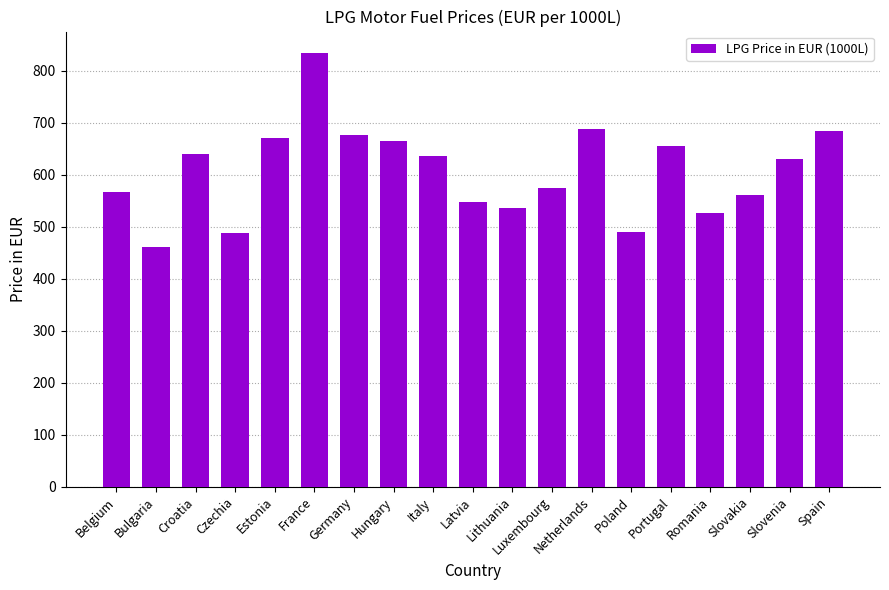

True or false: the data shows 547.5 at Latvia.

True